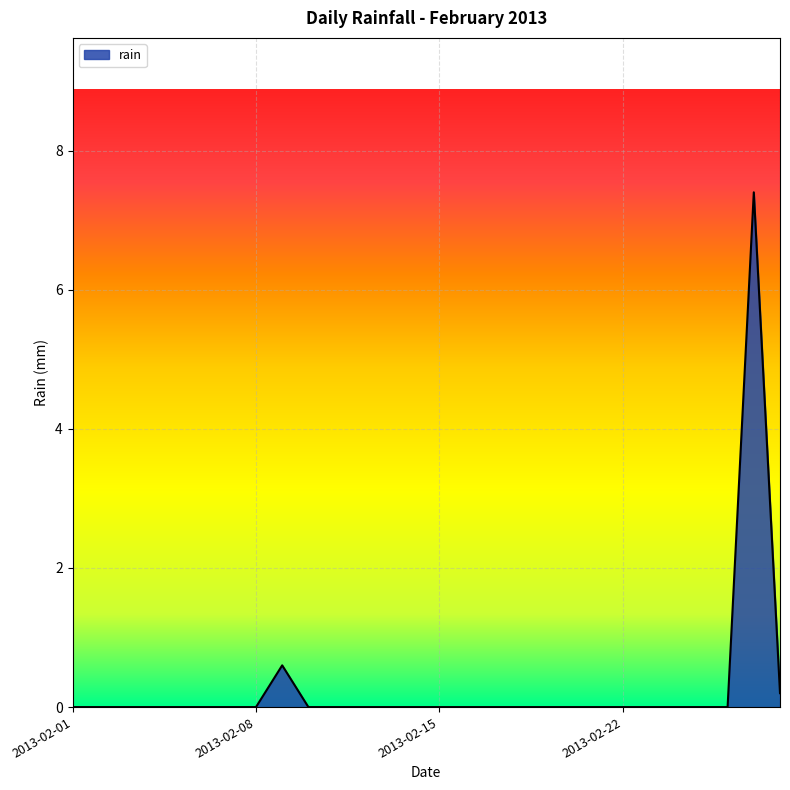

What is the difference between the maximum and minimum values?

7.4